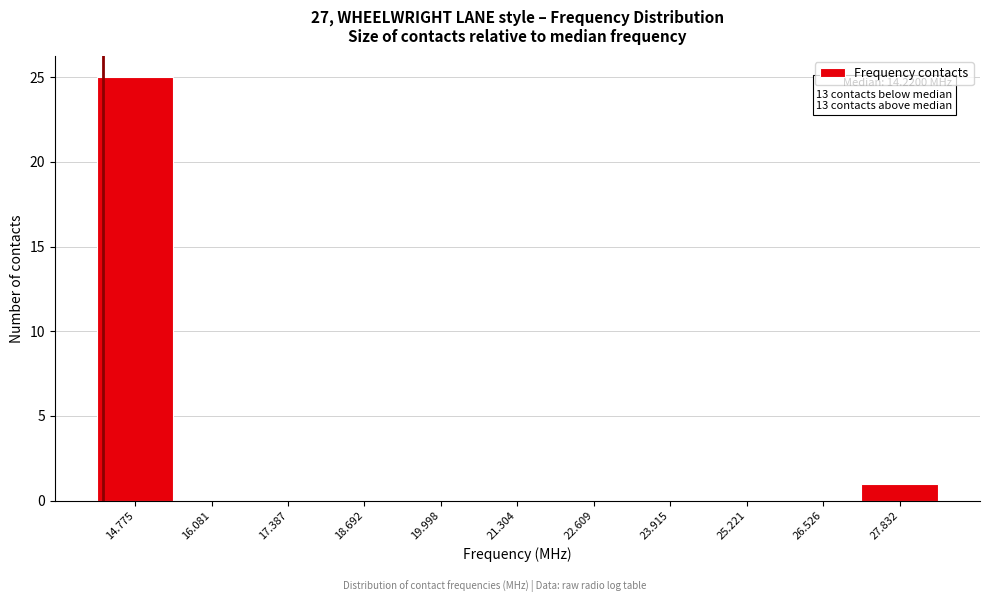

Over which range of the x-axis is the bar tallest?

14.2 to 15.4